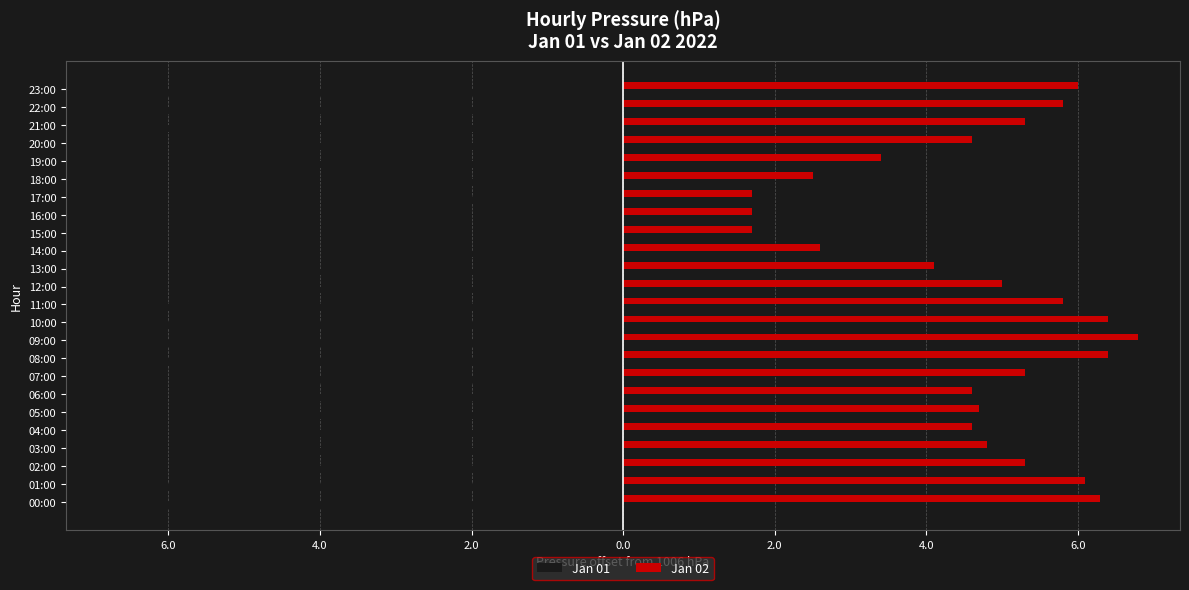

What is the sum of all Jan 01 values?

-120.0